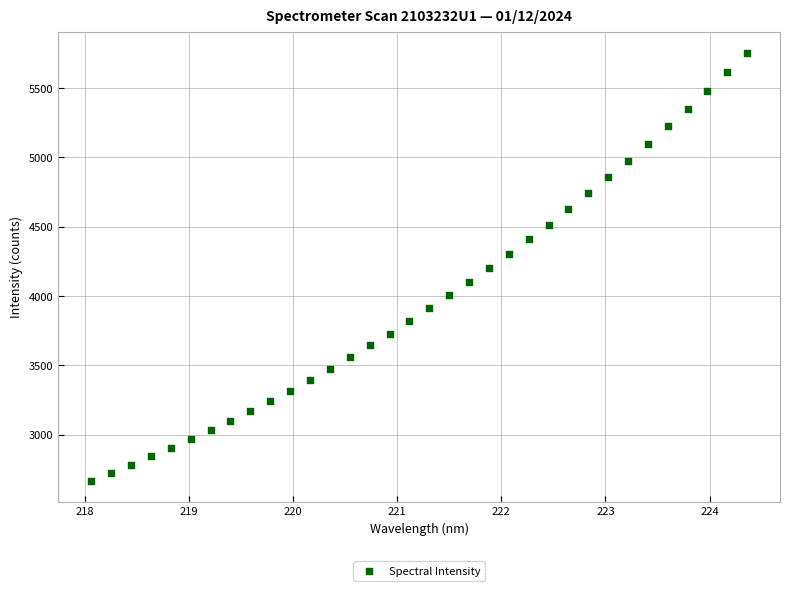

What is the range of X values (max minus min)?

6.3